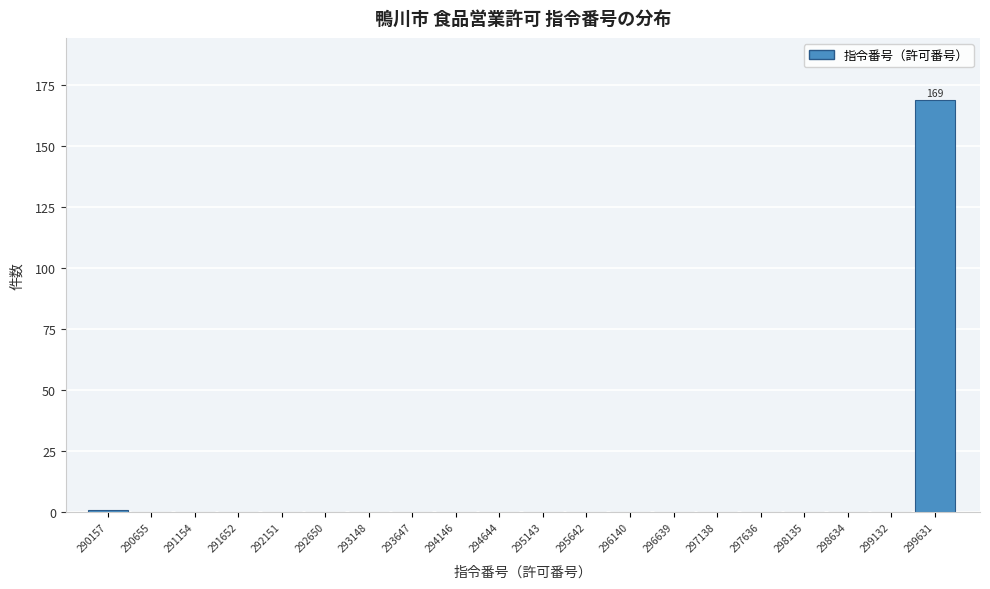

Reading right to left, transcribe all the data shown in this chart.

299631=169	299132=0	298634=0	298135=0	297636=0	297138=0	296639=0	296140=0	295642=0	295143=0	294644=0	294146=0	293647=0	293148=0	292650=0	292151=0	291652=0	291154=0	290655=0	290157=1